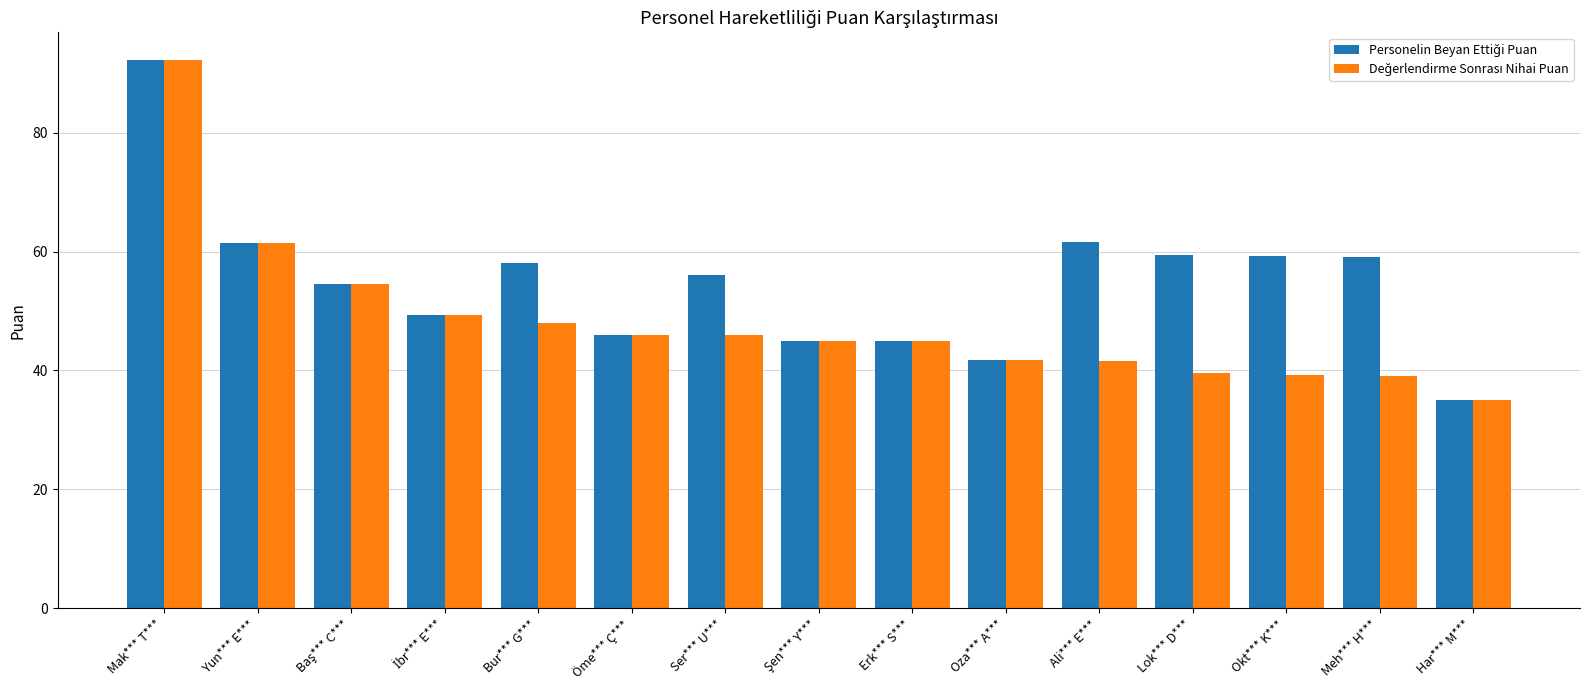

At which category is the sum across all series the highest?

Mak*** T***